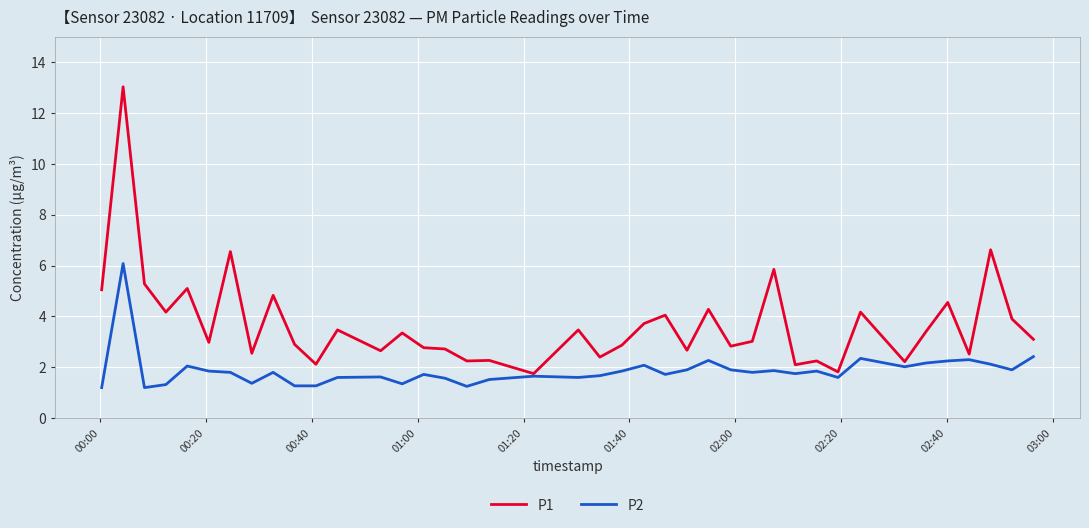

What is the highest value of the P1 series?

13.0